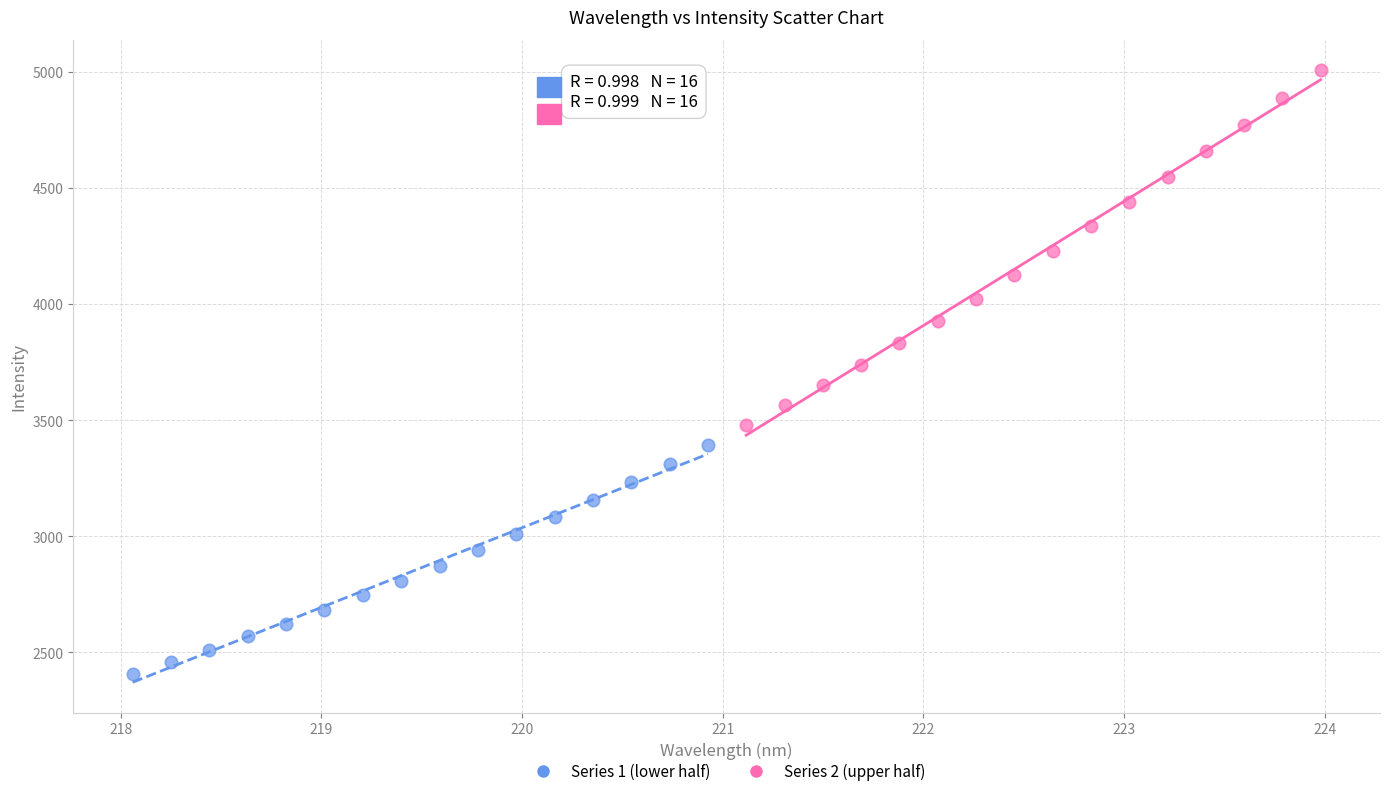

Which series contains the lowest Y value?

Series 1 (lower half)